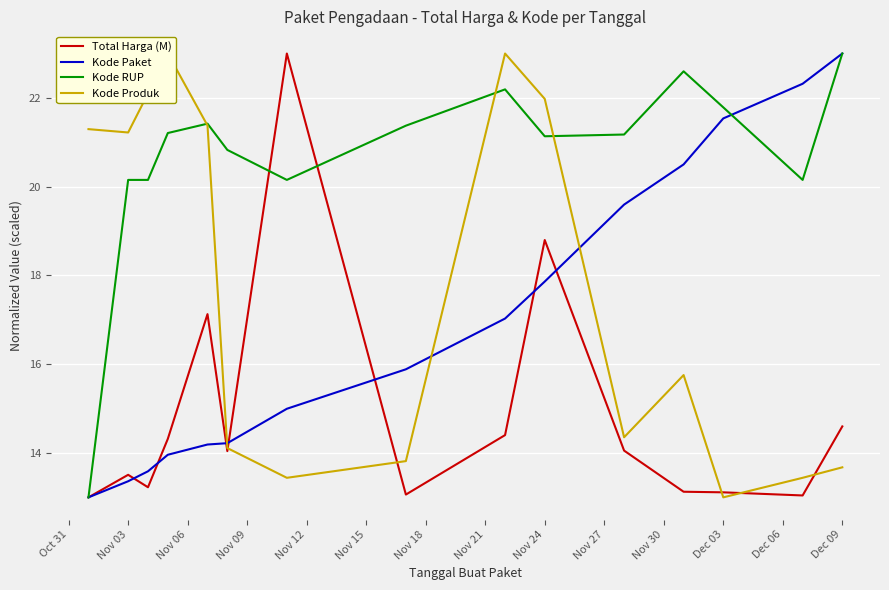

The value of Kode RUP at Nov 03 is 9.7. True or false?

False